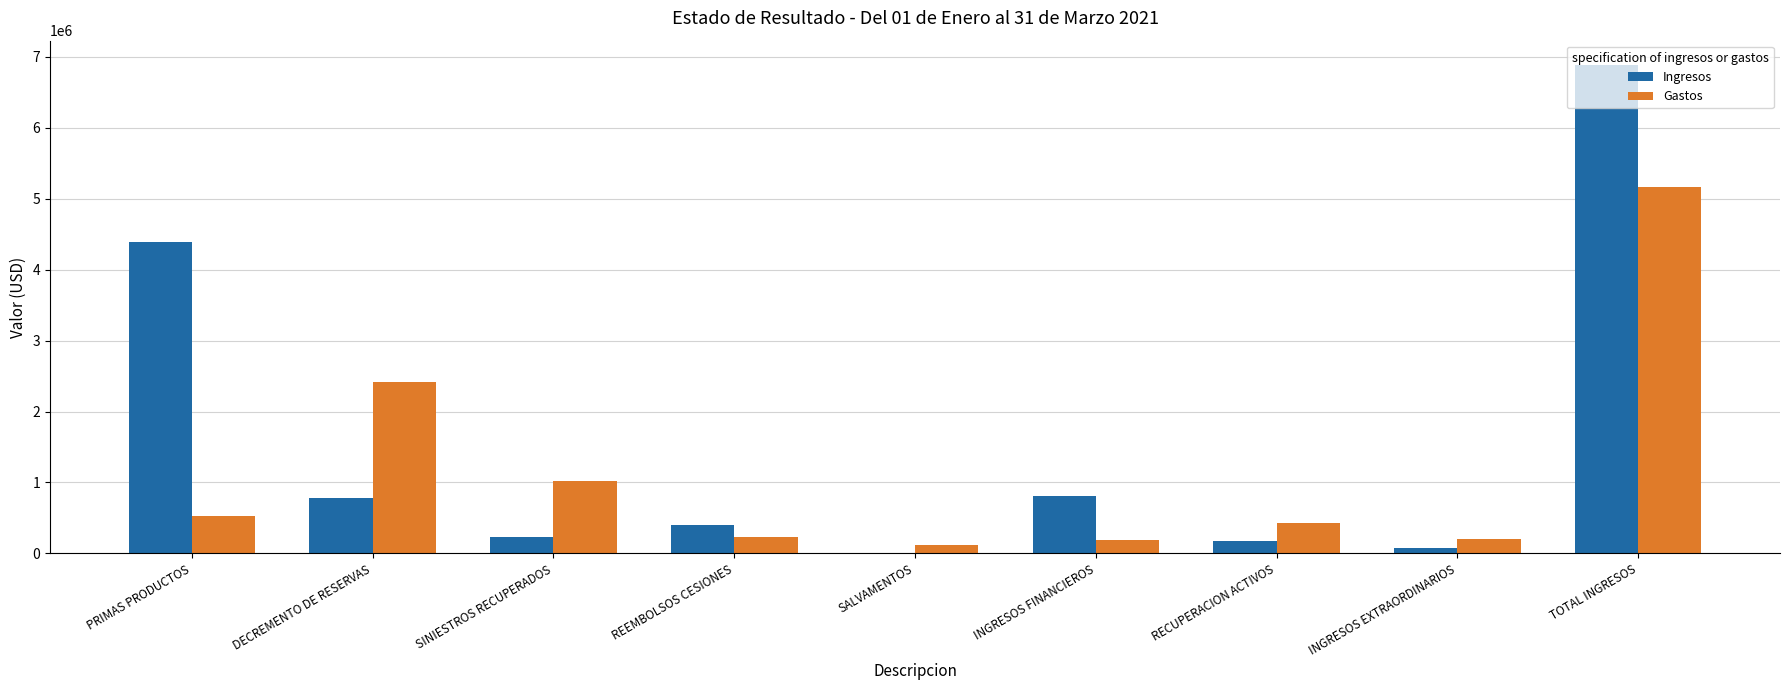

At which category is the sum across all series the highest?

TOTAL INGRESOS